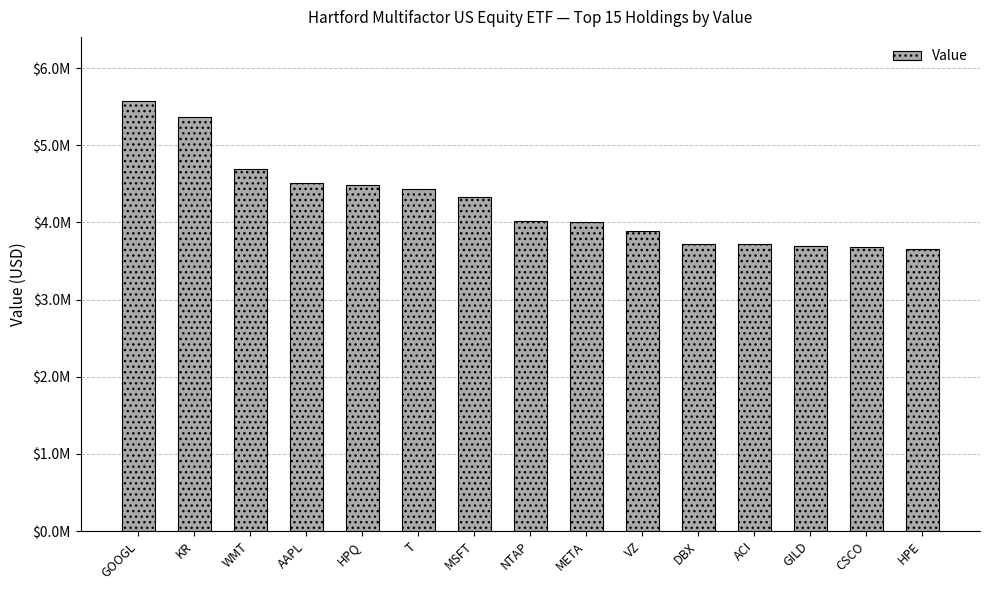

Where is the data nearest to the value 4610469?

WMT